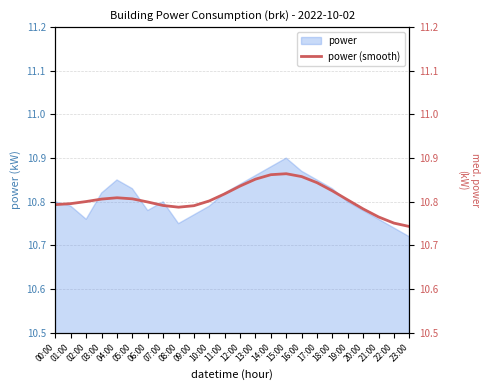

What is the change in value from 04:00 to 14:00?

+0.1